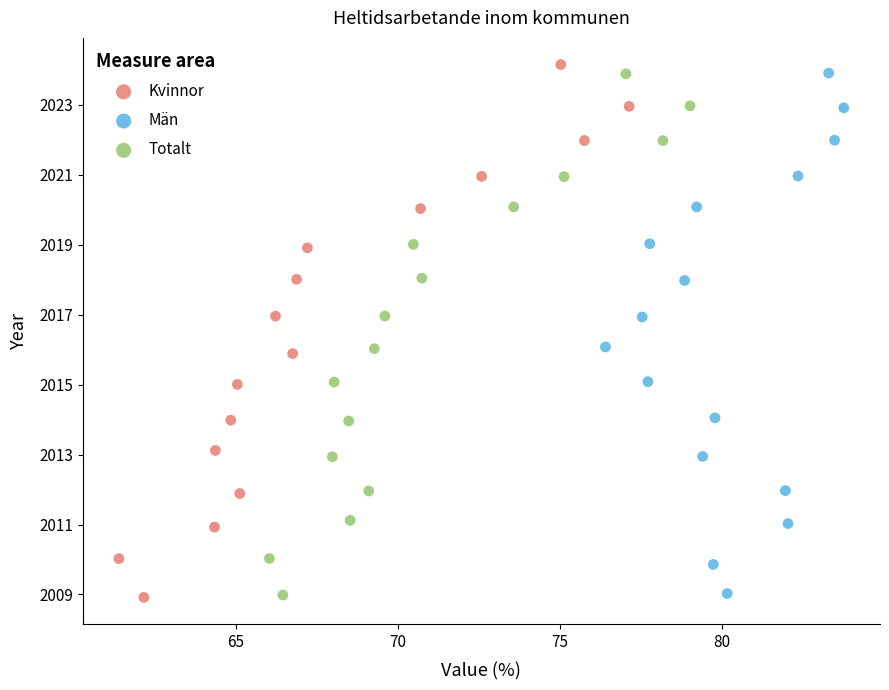

Which series has the widest spread of Y values?

Kvinnor